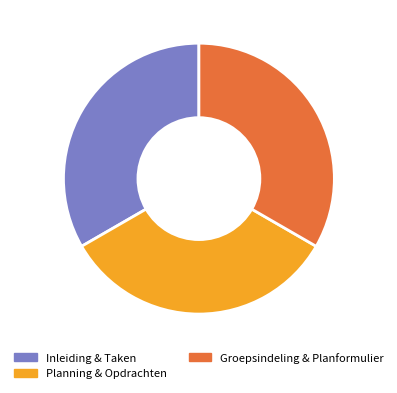

Approximately how many times larger is the value at Planning & Opdrachten compared to Groepsindeling & Planformulier?

1.0